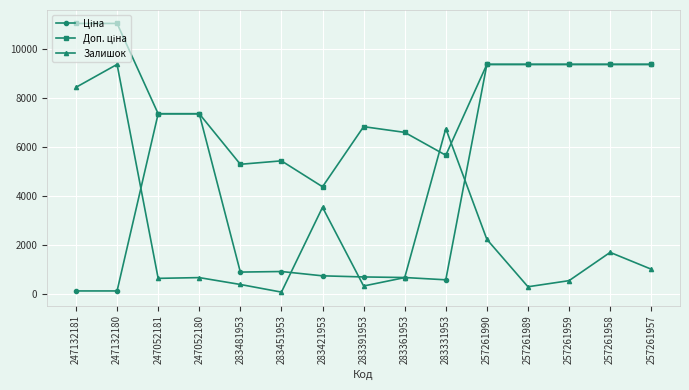

What is the difference between the highest and lowest values at 257261957?

8378.9